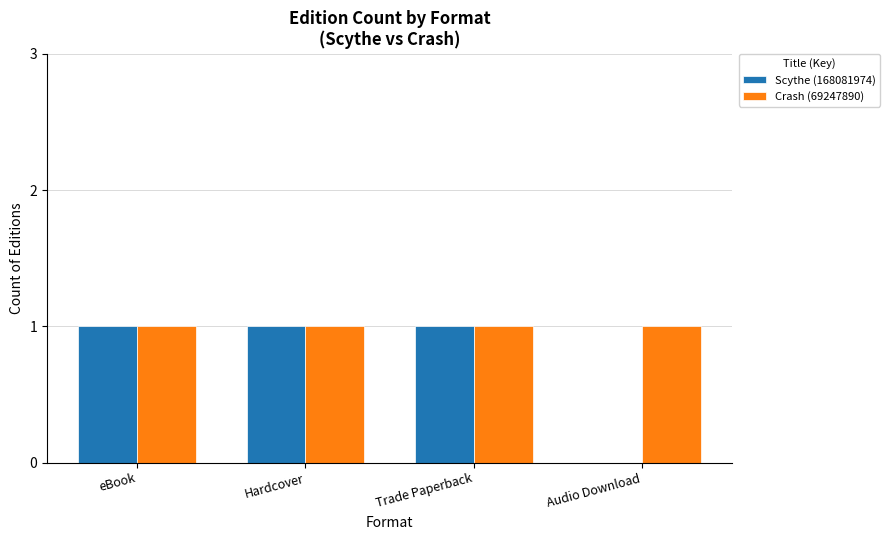

Count the number of data series in this chart.

2